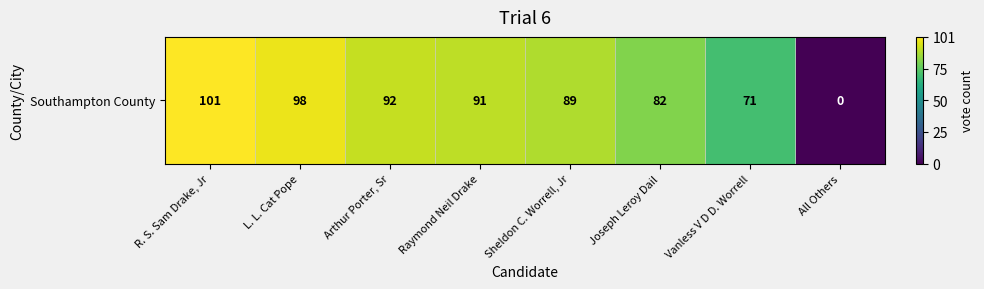

True or false: the data shows 0.3 at Arthur Porter, Sr.

False